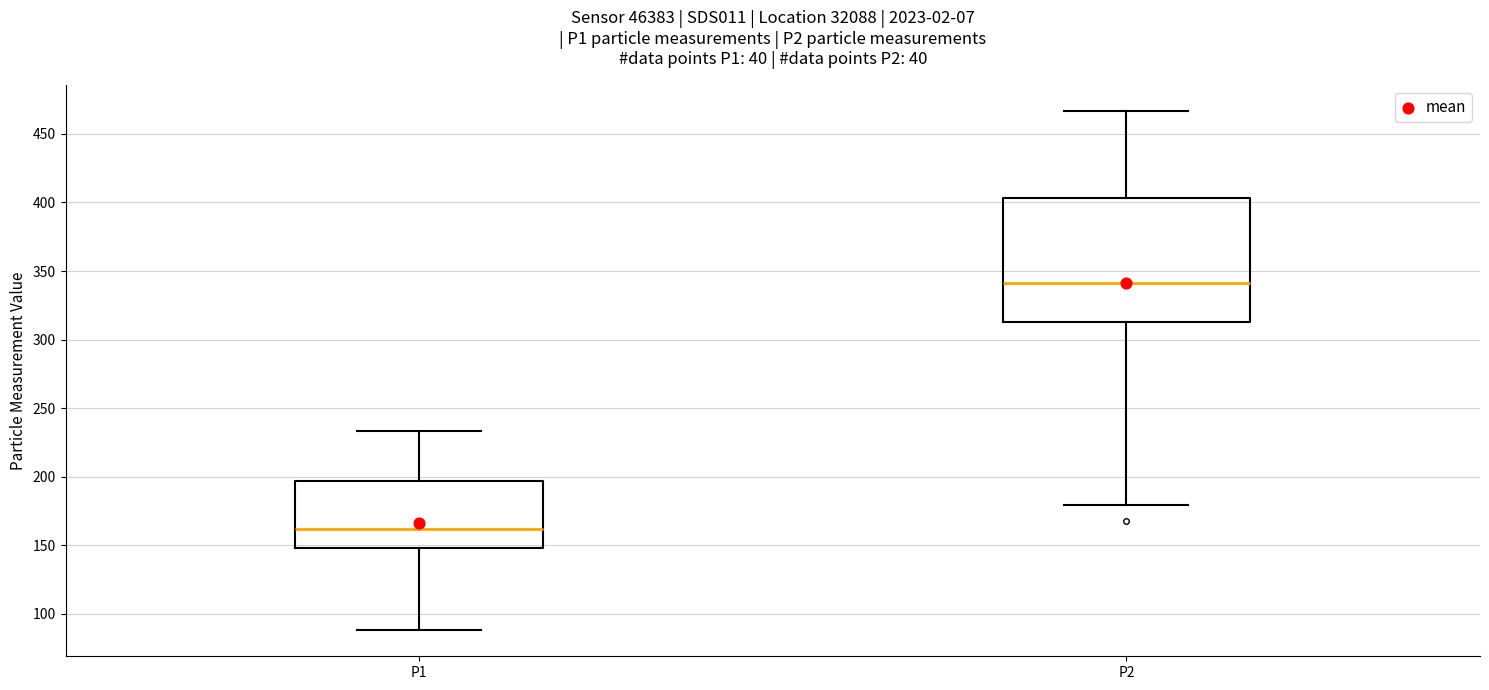

Which box is the tallest, from its lower edge to its upper edge?

P2